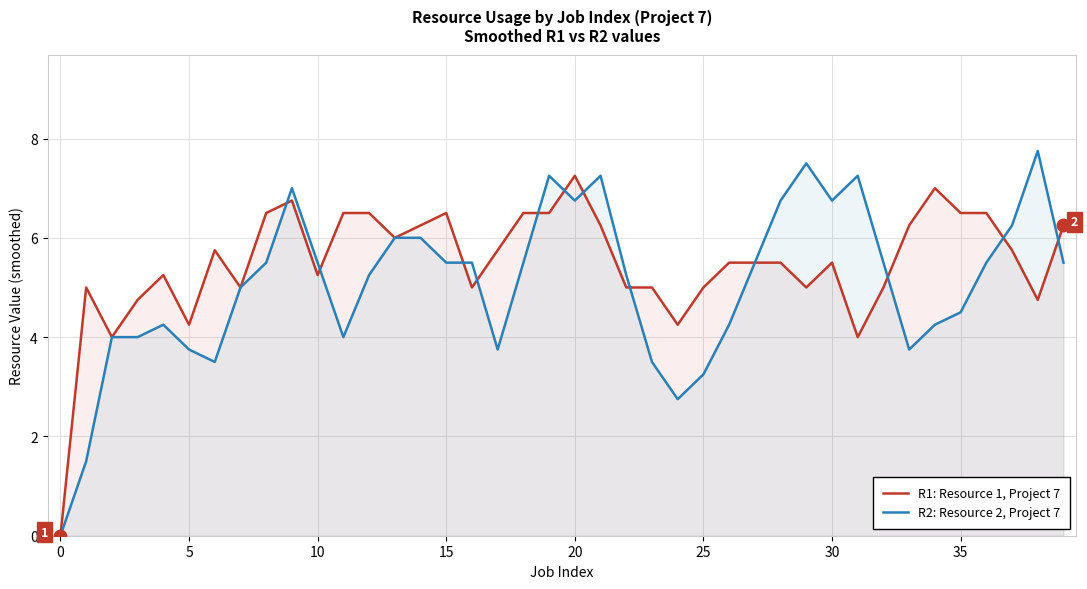

True or false: R2: Resource 2, Project 7 and R1: Resource 1, Project 7 intersect in this chart.

True